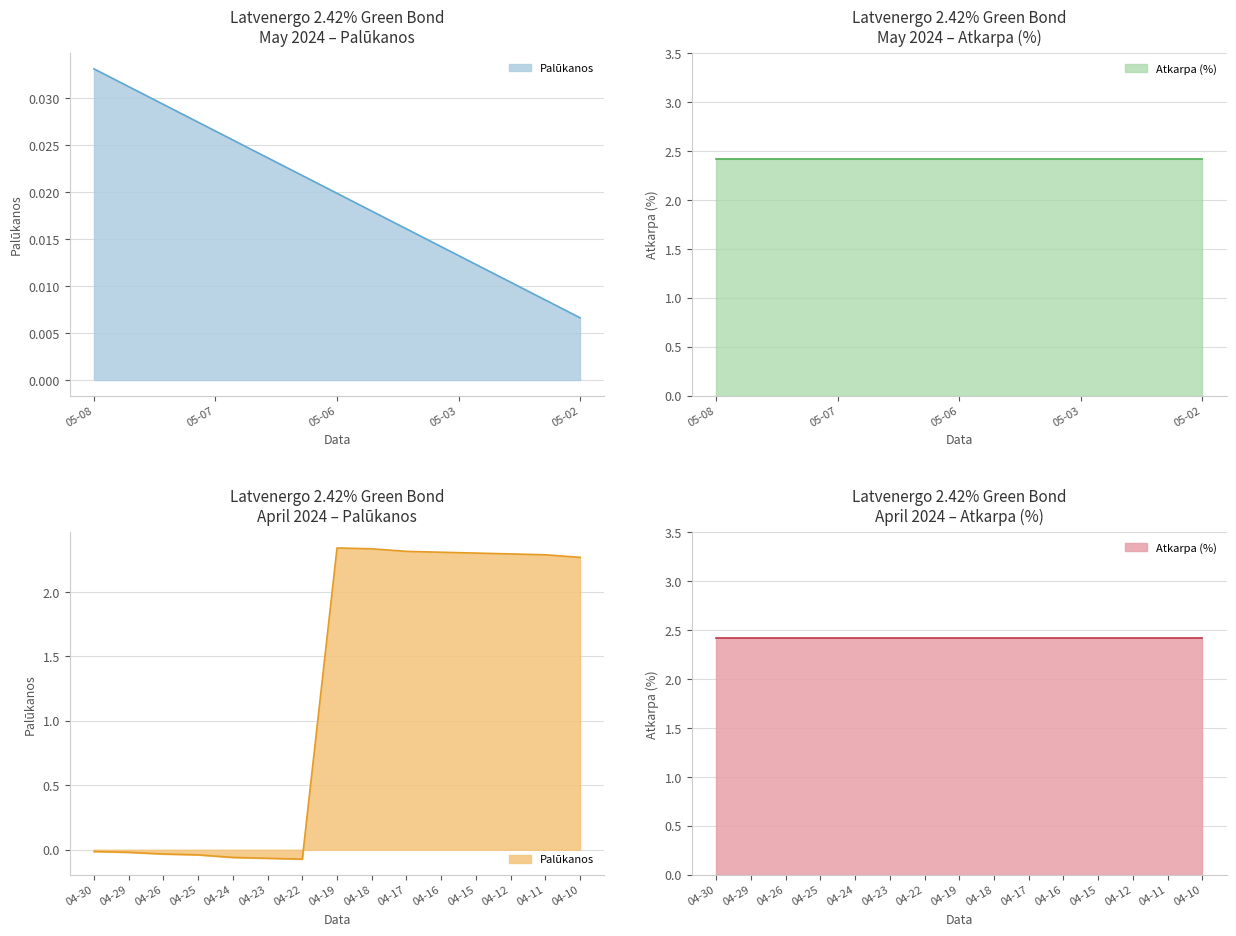

Which category has the lowest value in the Palūkanos series?

2024-04-22